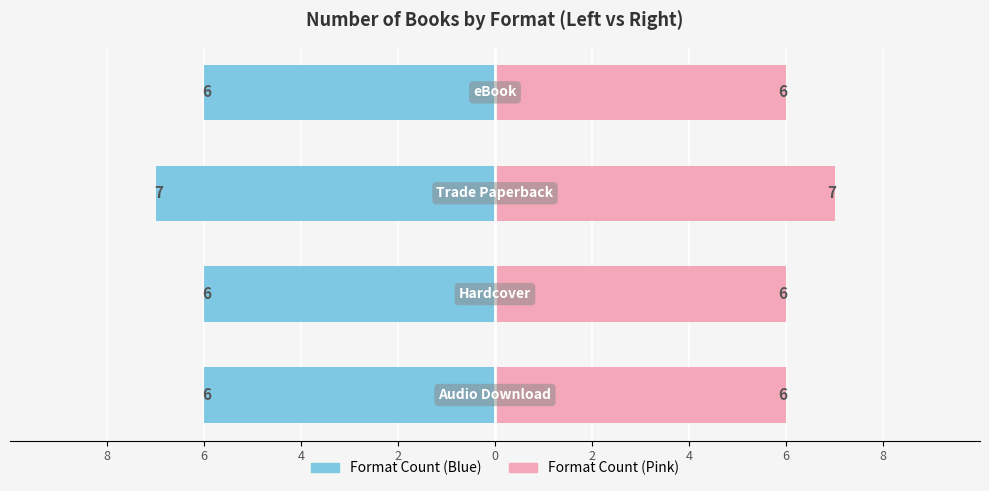

What is the approximate value of Count (Right) at 2?

6